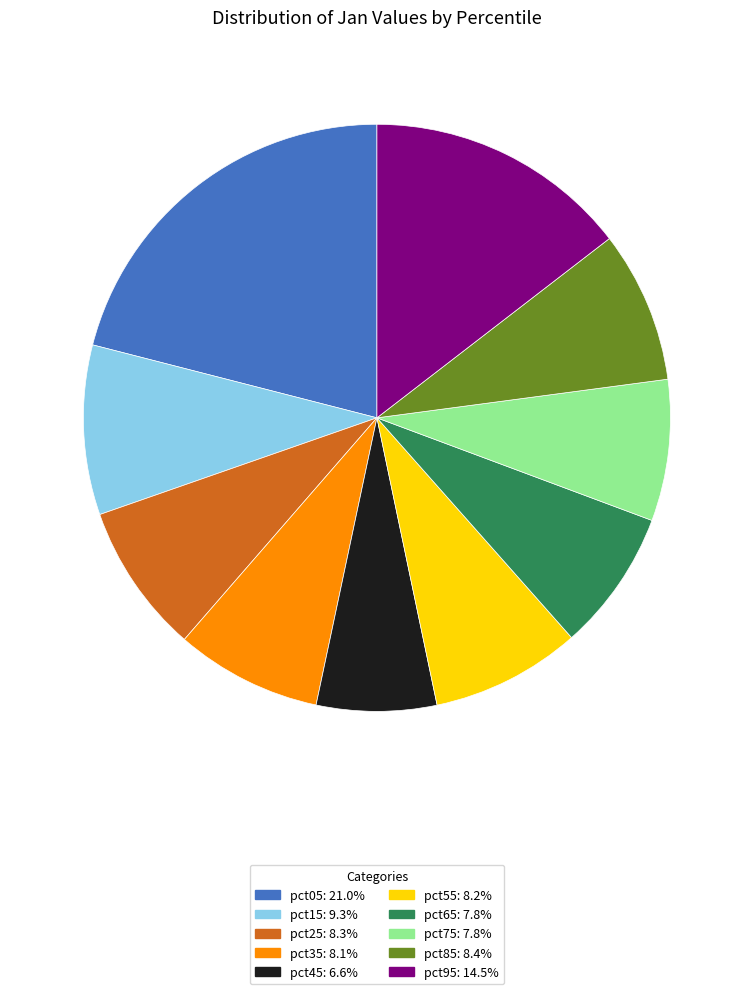

Is the sum of pct65 and pct45 greater than half?

No